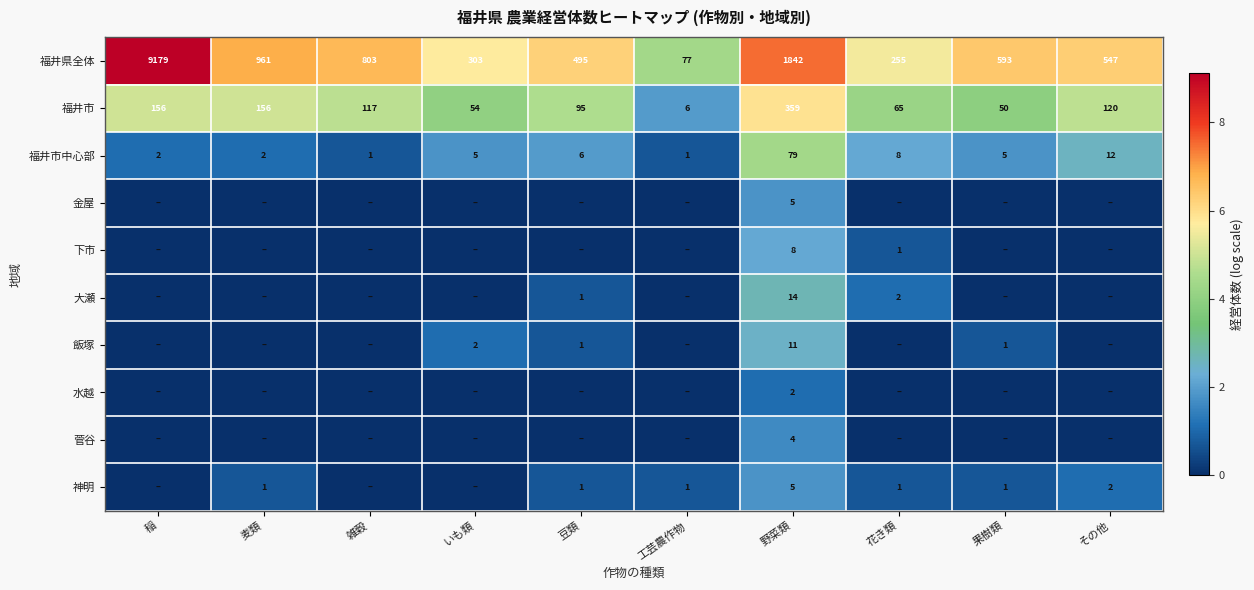

The value of 福井市中心部 at 果樹類 is 2. True or false?

False